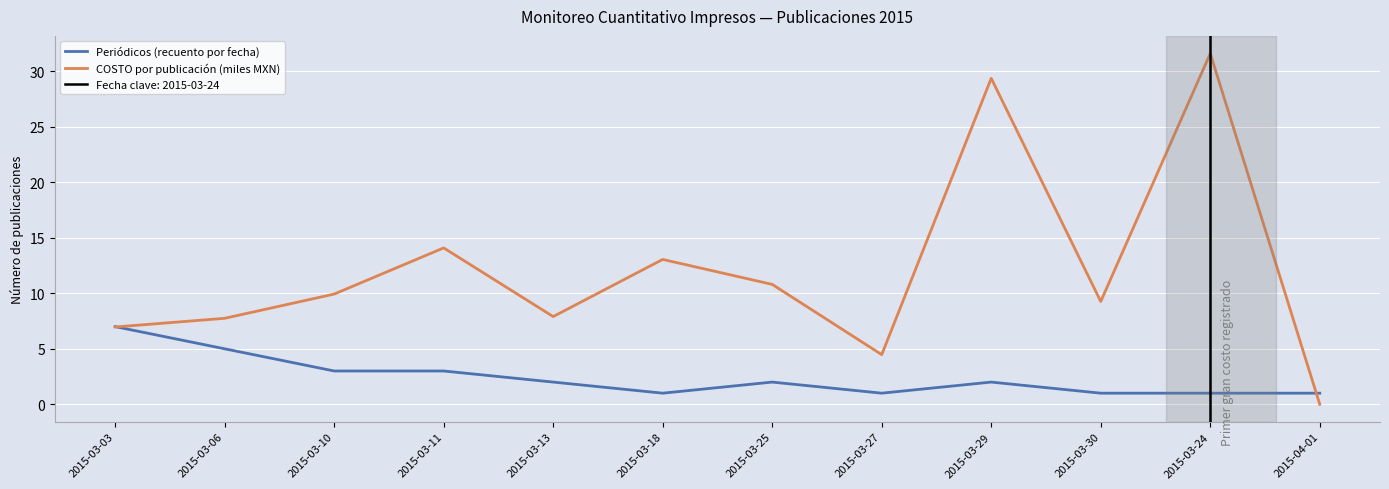

What is the label of the 1st point from the left?

2015-03-03